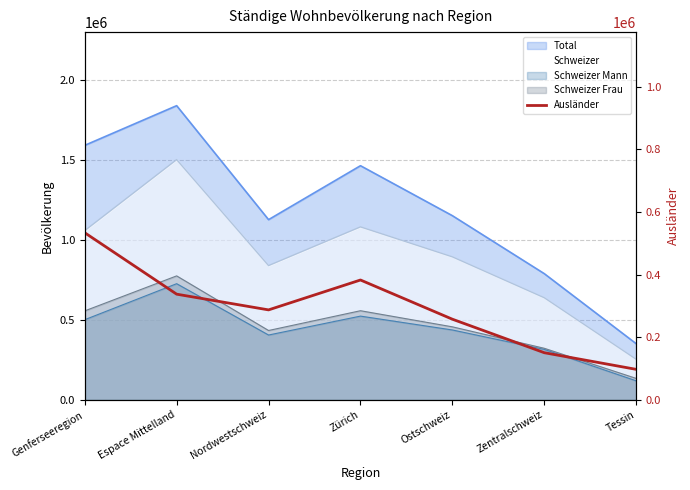

What is the value of the 7th point from the left?

97658